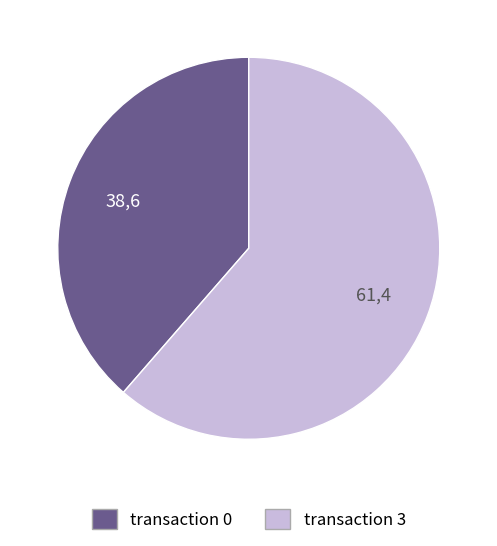

Does any single category account for the majority?

Yes